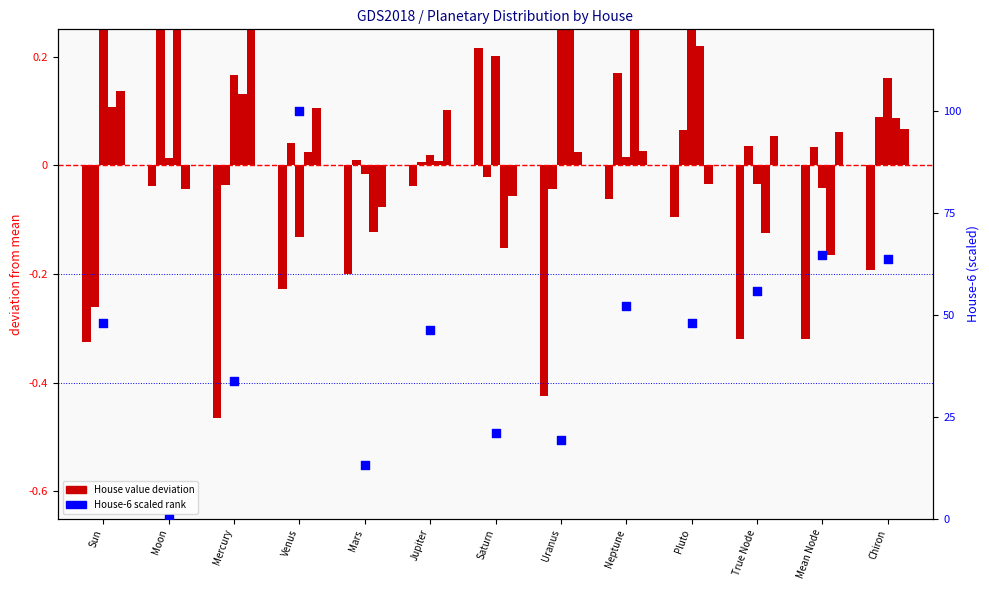

Which series contains the highest Y value?

House-6